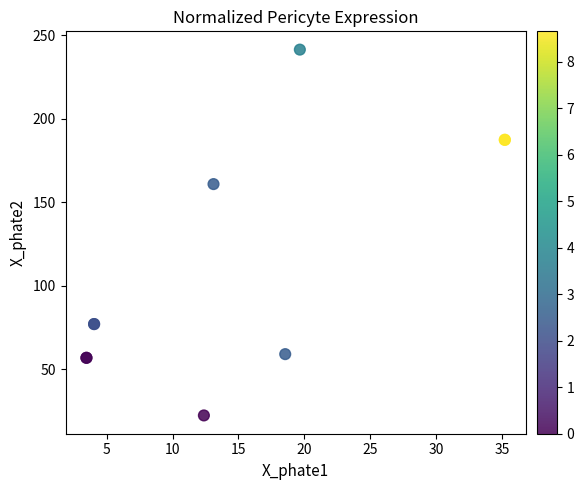

What Y value in the scatter plot is closest to 132?

161.0